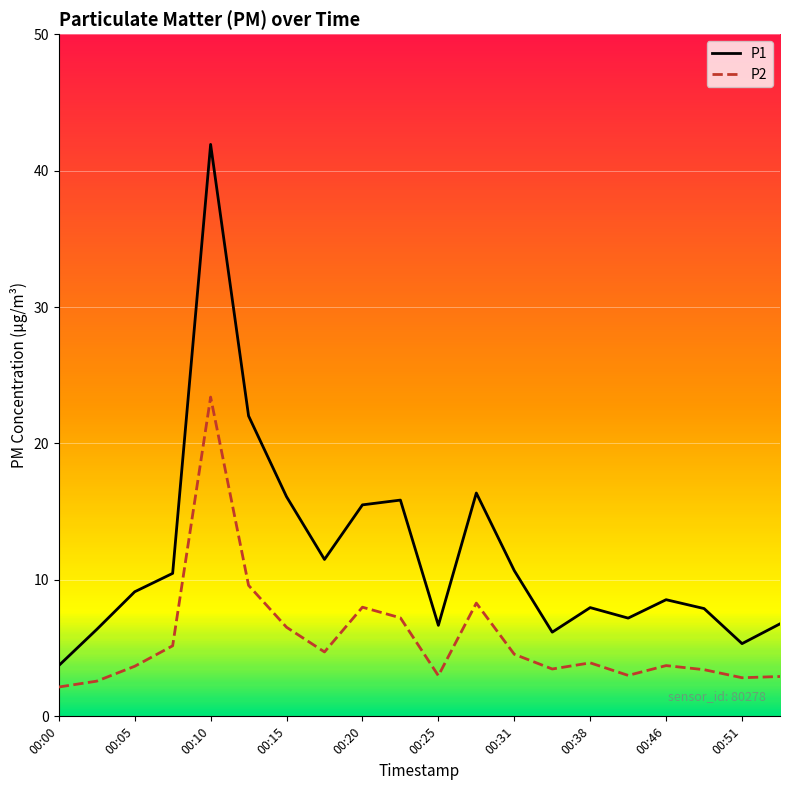

Rank the series by their average value, from lowest to highest.

P2, P1